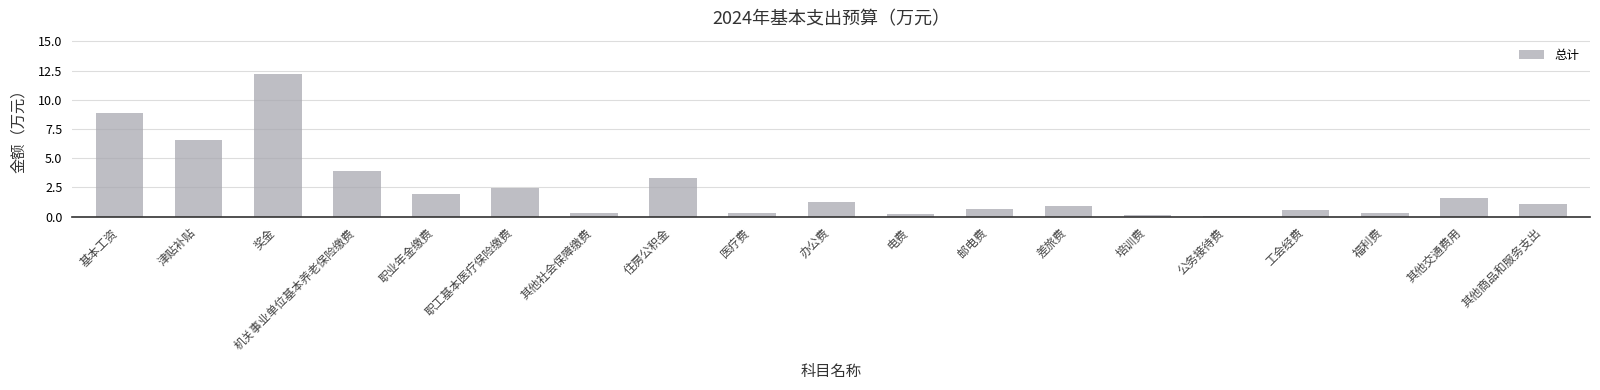

What is the maximum value shown in the chart?

12.2